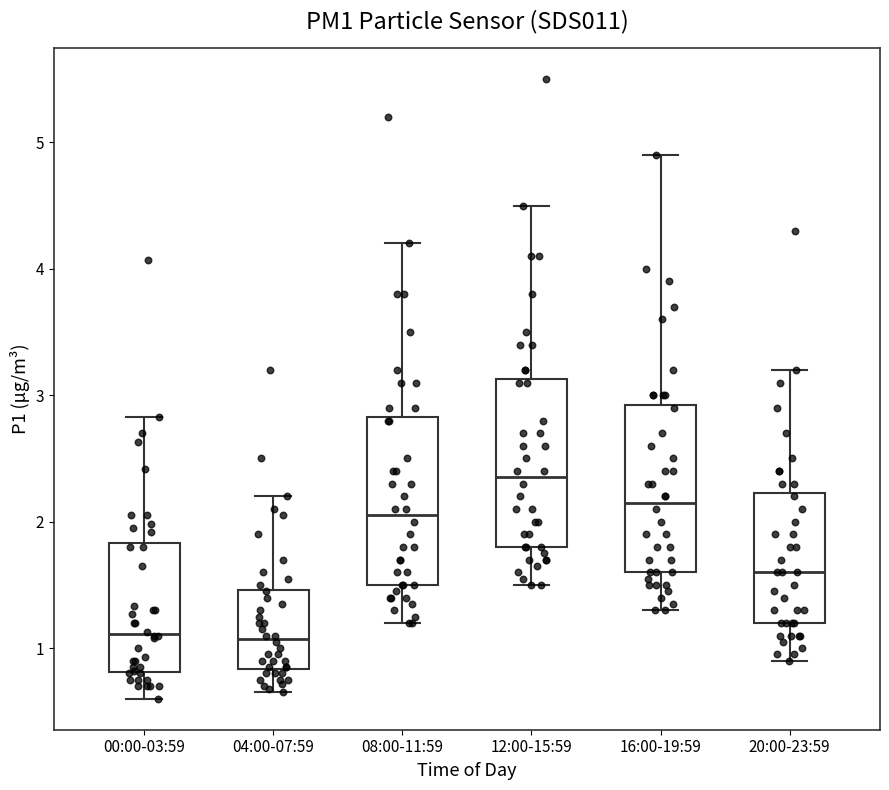

Reading left to right, transcribe this box plot: for each box, give where its median line is, the range the box spans, and where its two whiskers end, as read against the y-axis. The values are not printed on the chart, so give them approximately, as read against the axis.

00:00-03:59: median 1.1, box 0.8 to 1.8, whiskers 0.6 to 2.8
04:00-07:59: median 1.1, box 0.8 to 1.5, whiskers 0.7 to 2.2
08:00-11:59: median 2.1, box 1.5 to 2.8, whiskers 1.2 to 4.2
12:00-15:59: median 2.4, box 1.8 to 3.1, whiskers 1.5 to 4.5
16:00-19:59: median 2.2, box 1.6 to 2.9, whiskers 1.3 to 4.9
20:00-23:59: median 1.6, box 1.2 to 2.2, whiskers 0.9 to 3.2